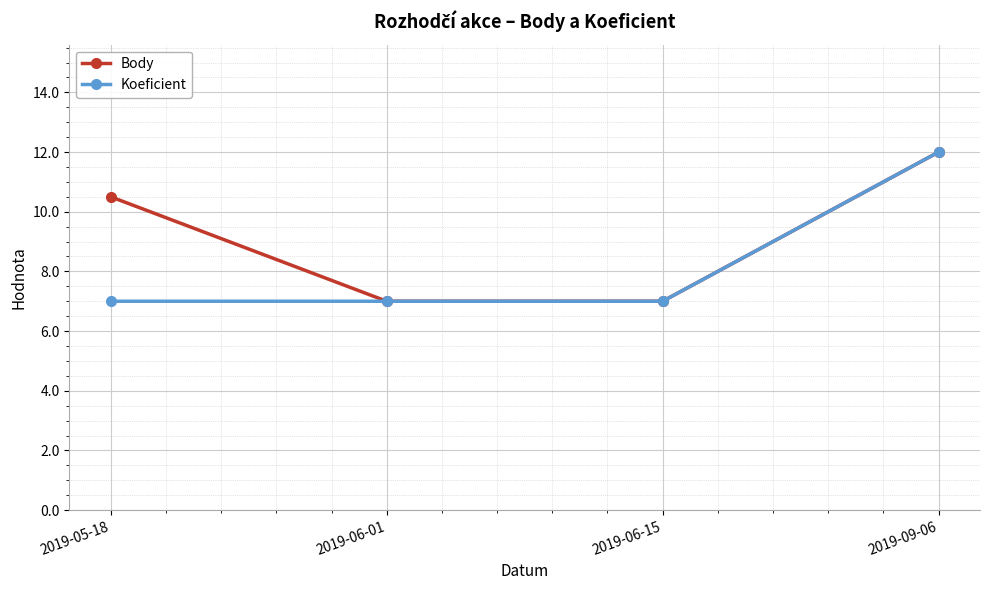

Does the chart display data point markers on the line(s)?

Yes